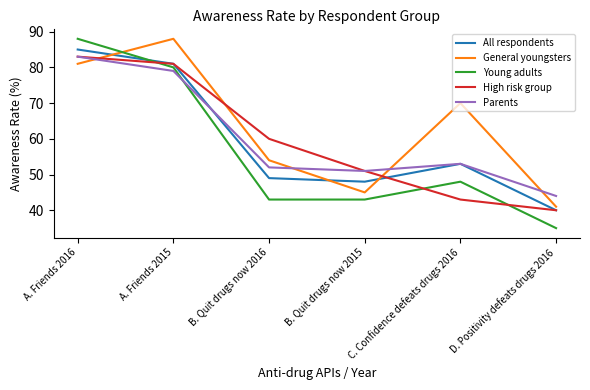

Read the All respondents value at B. Quit drugs now 2016, to the nearest 5.

50